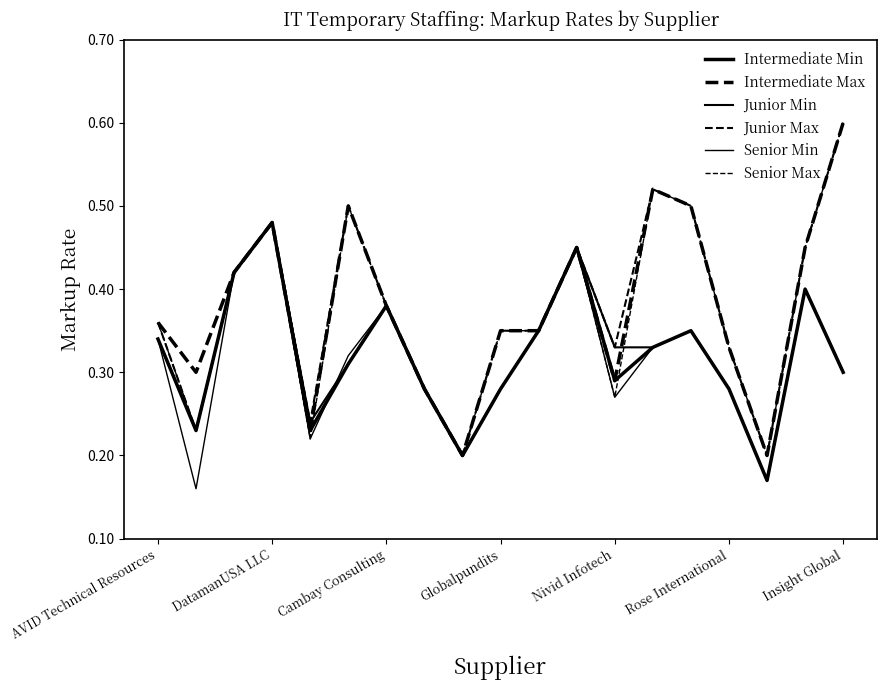

Does the chart display data point markers on the line(s)?

No